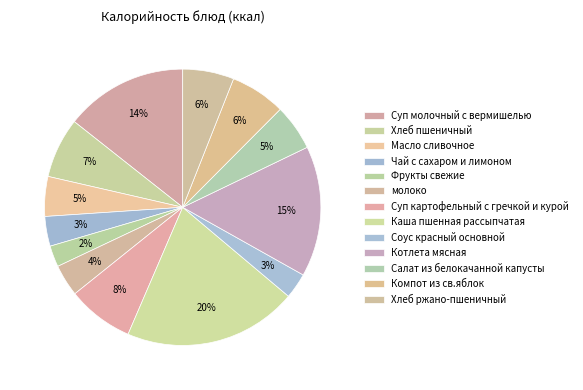

Combined, what portion of the pie is Котлета мясная and Фрукты свежие?

17.8%